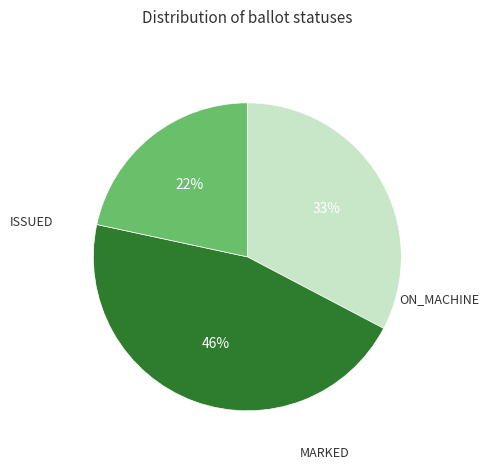

To the nearest percent, what is the difference between the largest and smallest slice percentages?

24%